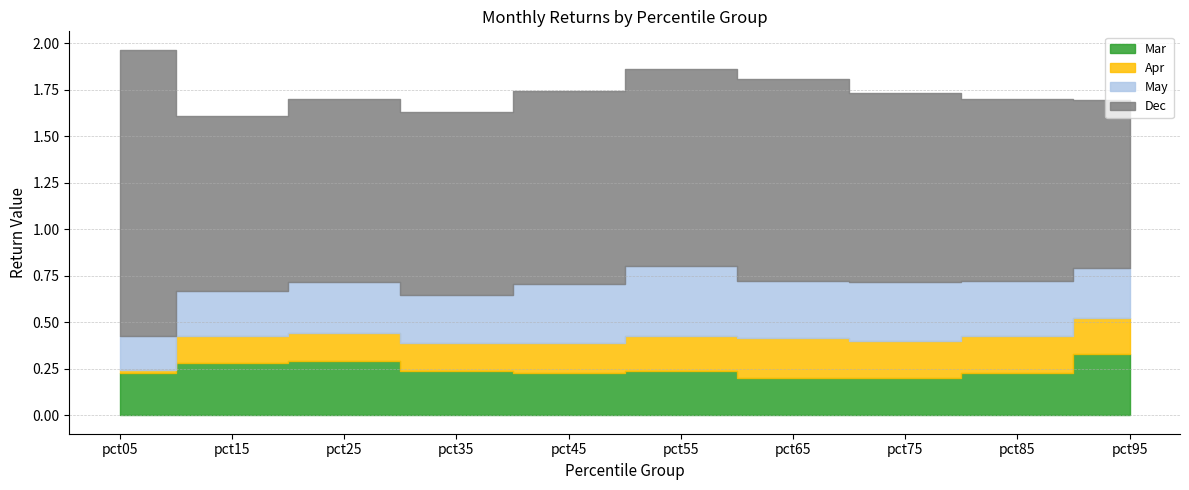

Which series changed the most between pct45 and pct65?

Apr